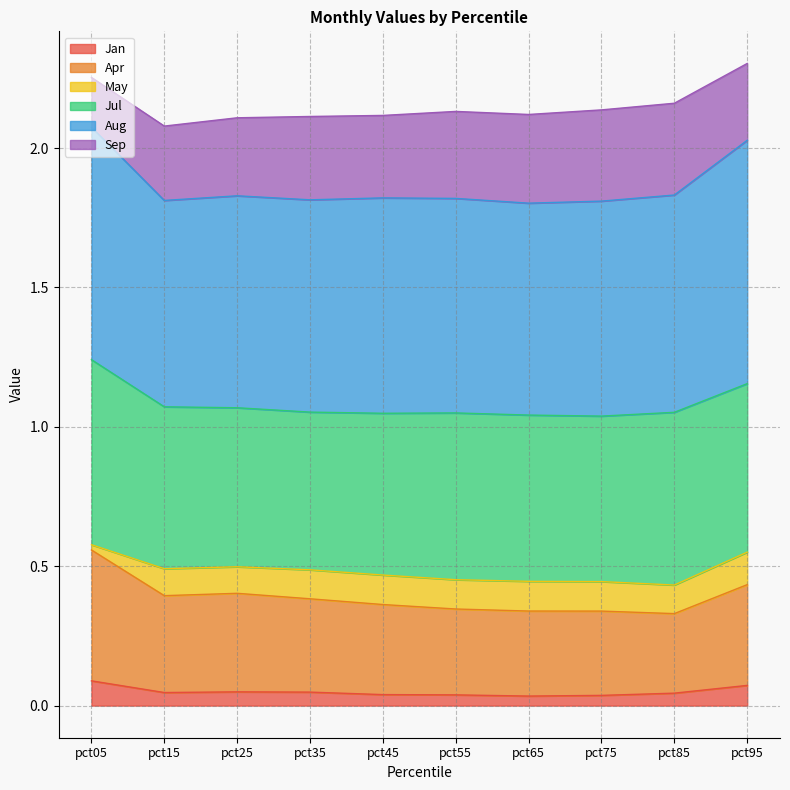

What is the total value across all series at pct95?

2.3